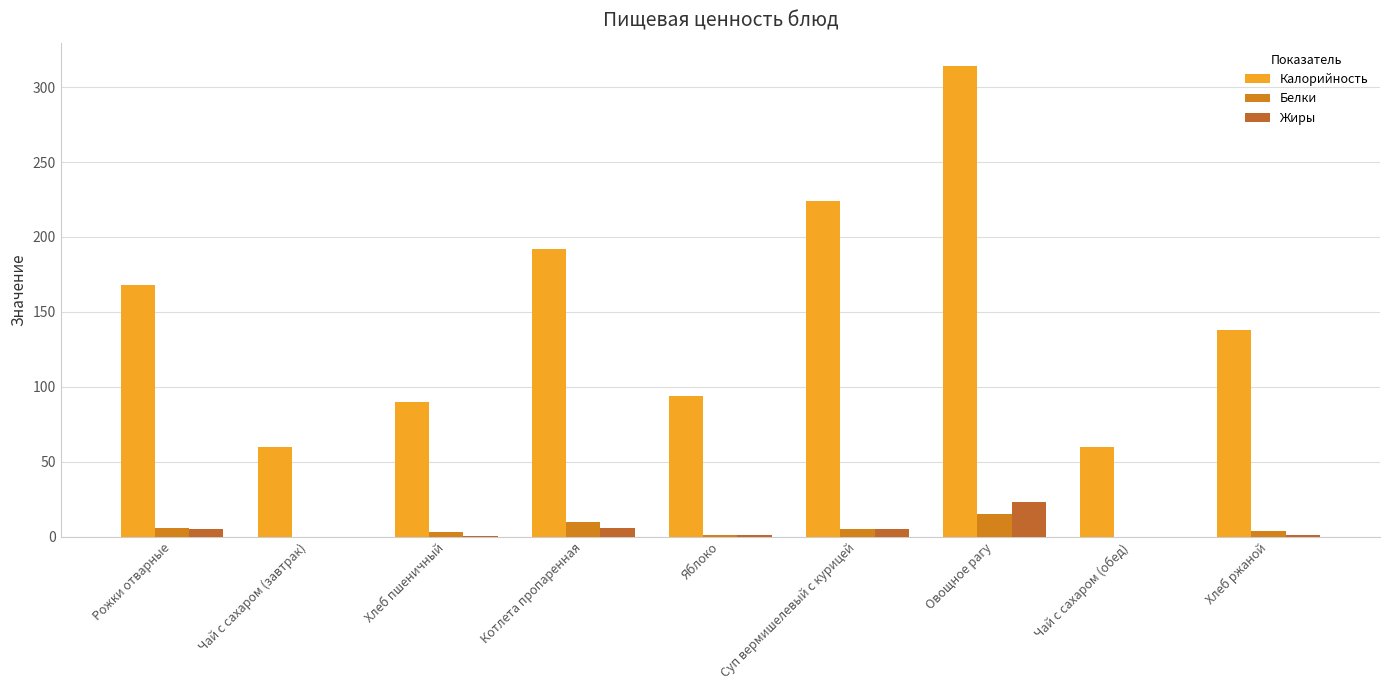

Reading left to right, transcribe all the data shown in this chart.

Калорийность: Рожки отварные=168.0	Чай с сахаром (завтрак)=60.0	Хлеб пшеничный=89.6	Котлета пропаренная=192.0	Яблоко=94.0	Суп вермишелевый с курицей=224.0	Овощное рагу=314.0	Чай с сахаром (обед)=60.0	Хлеб ржаной=138.0
Белки: Рожки отварные=6.0	Чай с сахаром (завтрак)=0.0	Хлеб пшеничный=3.0	Котлета пропаренная=10.0	Яблоко=1.0	Суп вермишелевый с курицей=5.0	Овощное рагу=15.4	Чай с сахаром (обед)=0.0	Хлеб ржаной=4.0
Жиры: Рожки отварные=5.0	Чай с сахаром (завтрак)=0.0	Хлеб пшеничный=0.4	Котлета пропаренная=6.0	Яблоко=1.0	Суп вермишелевый с курицей=5.0	Овощное рагу=23.0	Чай с сахаром (обед)=0.0	Хлеб ржаной=1.0